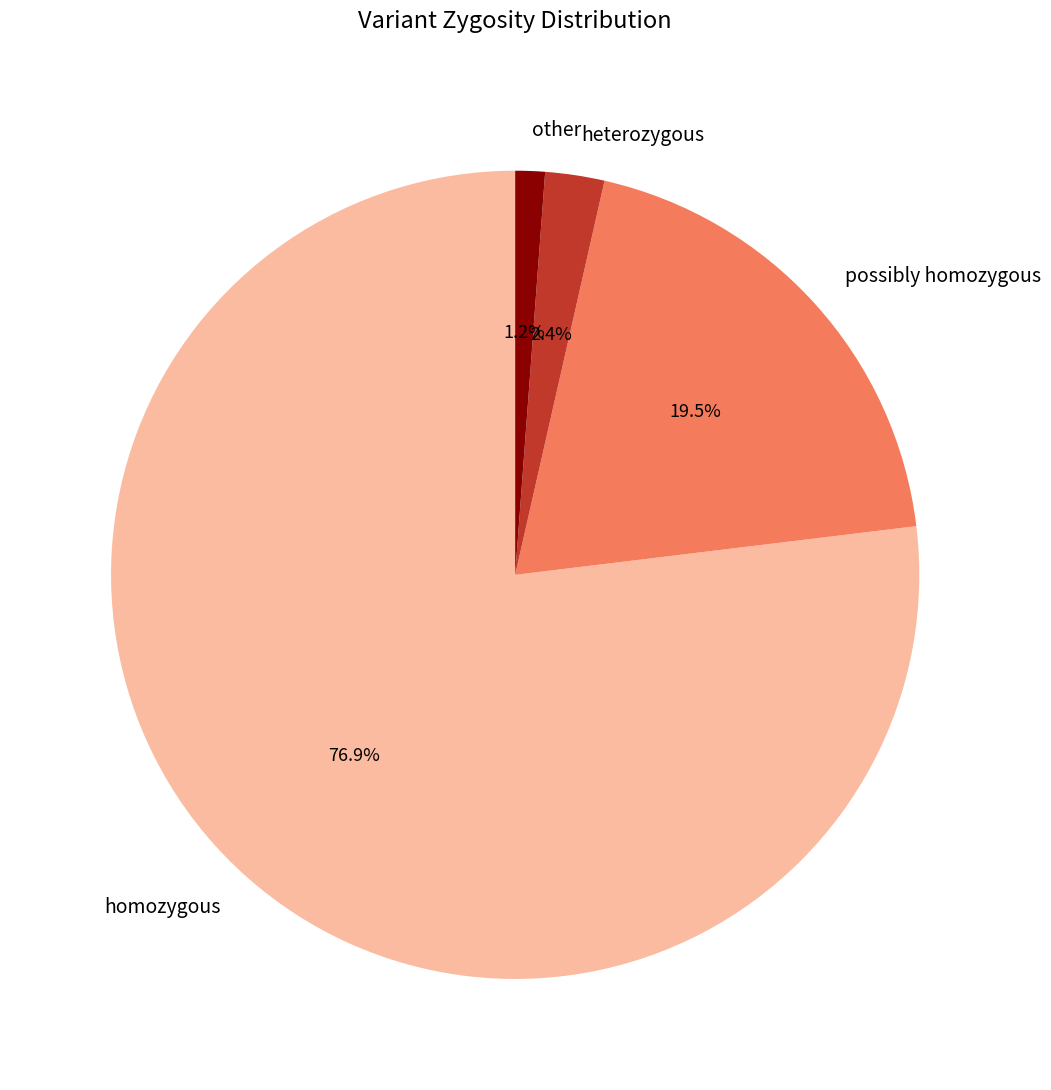

Which has a higher value, heterozygous or possibly homozygous?

possibly homozygous